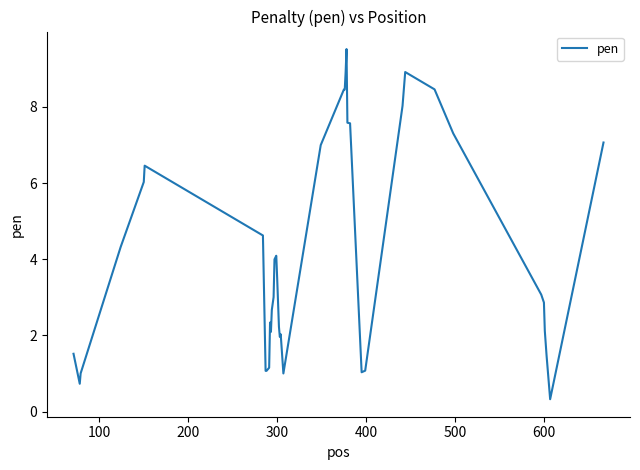

What is the maximum value shown in the chart?

9.5